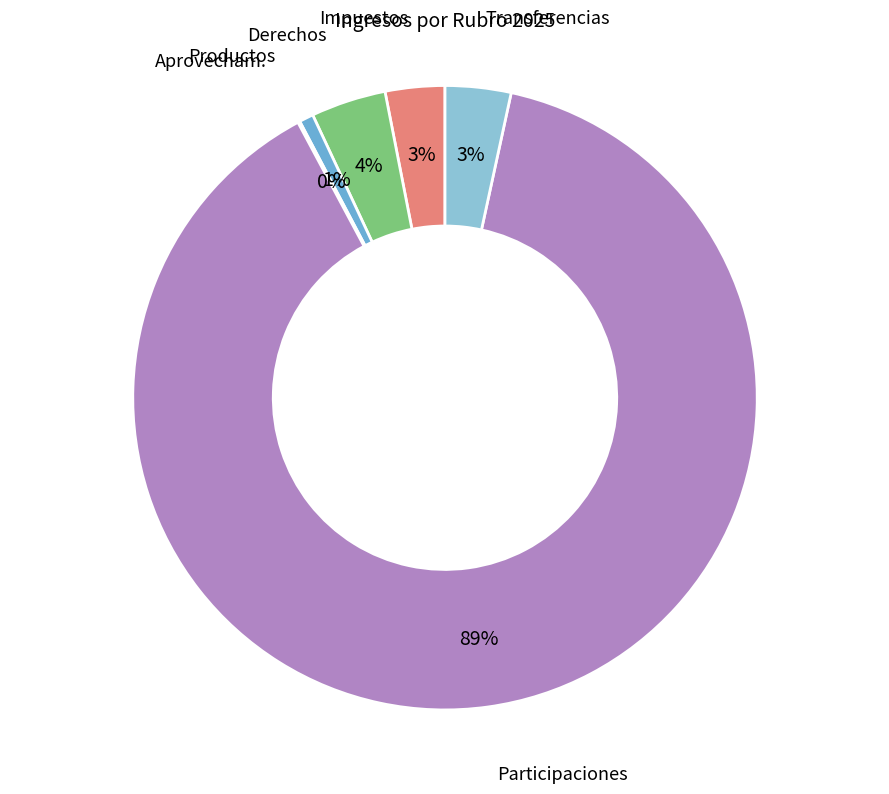

To the nearest percent, what is the average slice percentage?

17%